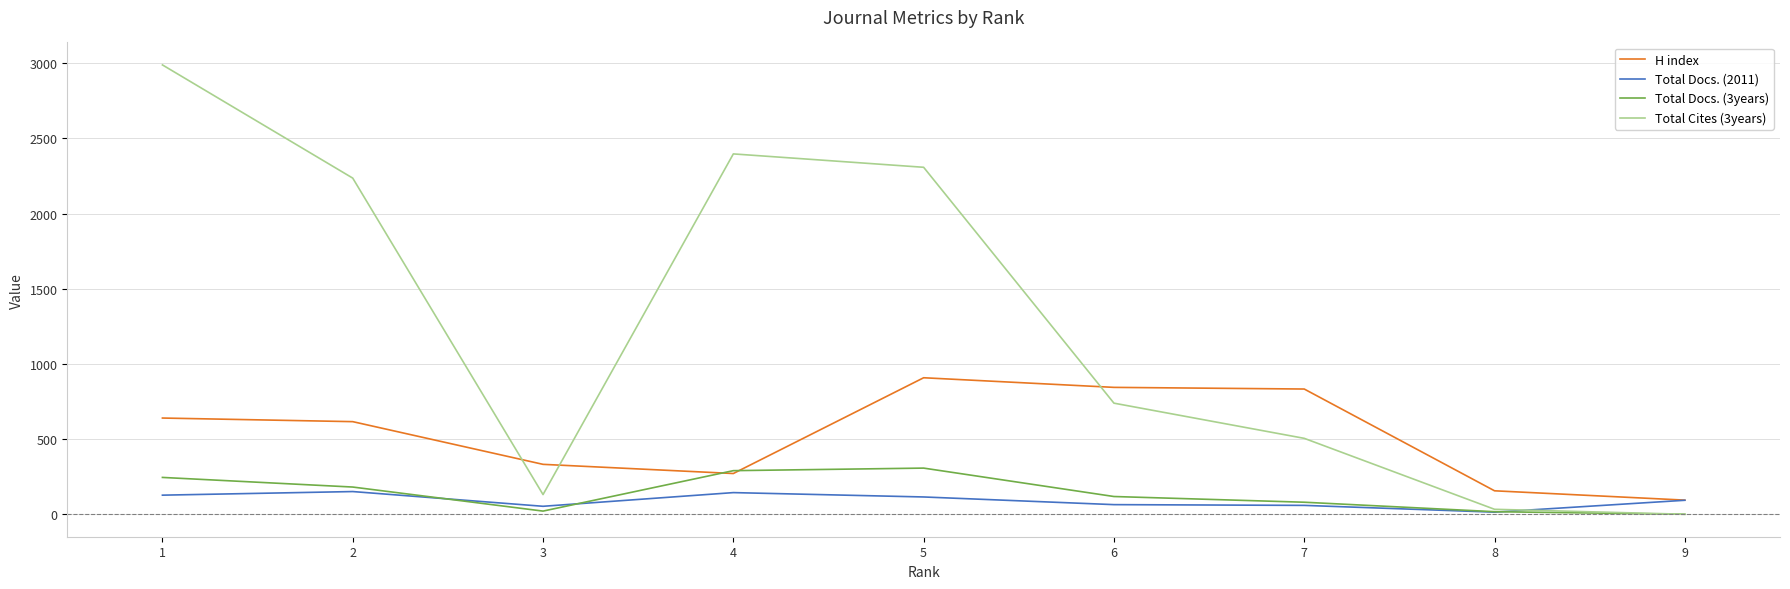

The value of Total Cites (3years) at 7 is 505. True or false?

True